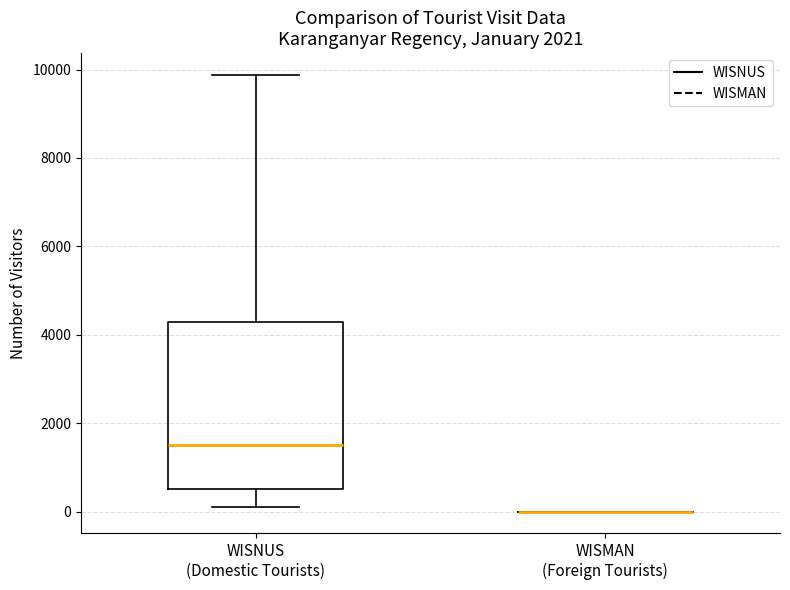

Reading left to right, read every box against the y-axis: the position of its median line, the range the box covers, and the ends of its whiskers. The values are not printed on the chart, so give them approximately, as read against the axis.

WISNUS (Domestic Tourists): median 1400, box 600 to 4200, whiskers 200 to 9800
WISMAN (Foreign Tourists): box collapsed to a line at 0, whiskers 0 to 0